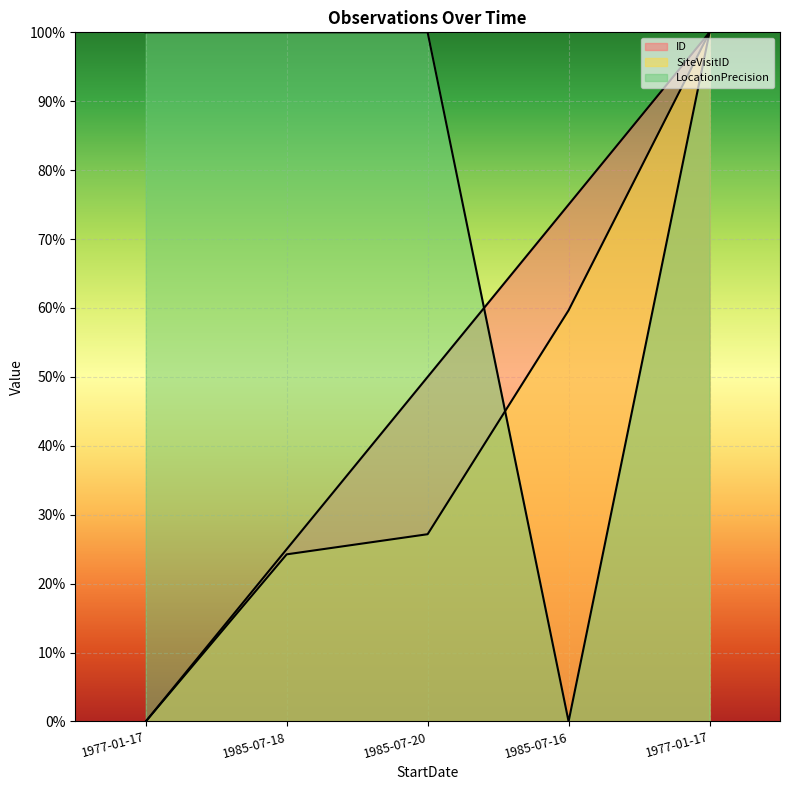

What is the difference between the highest and lowest values at 1985-07-18?

0.8